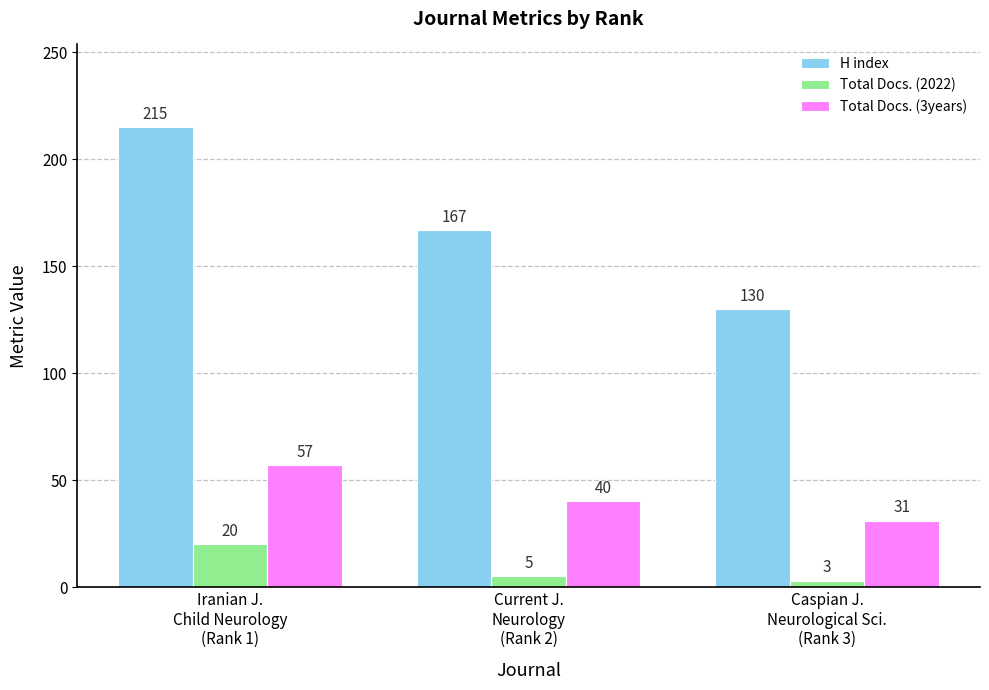

What is the sum of all H index values?

512